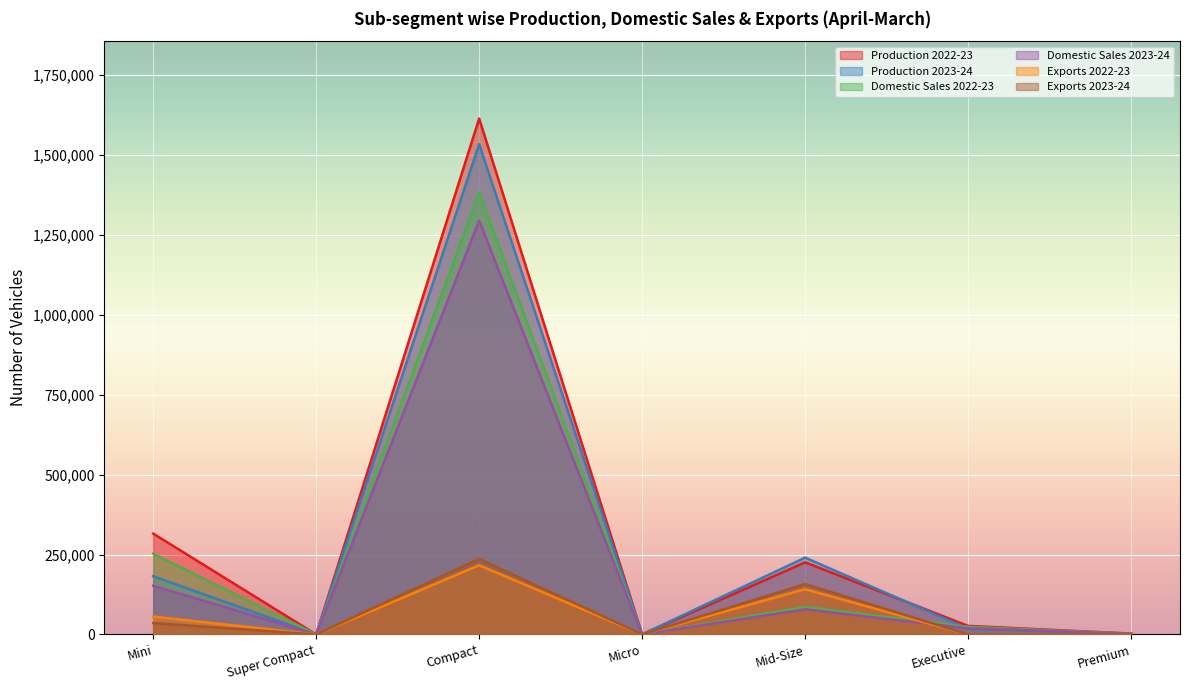

What is the label of the 7th point from the left?

Premium